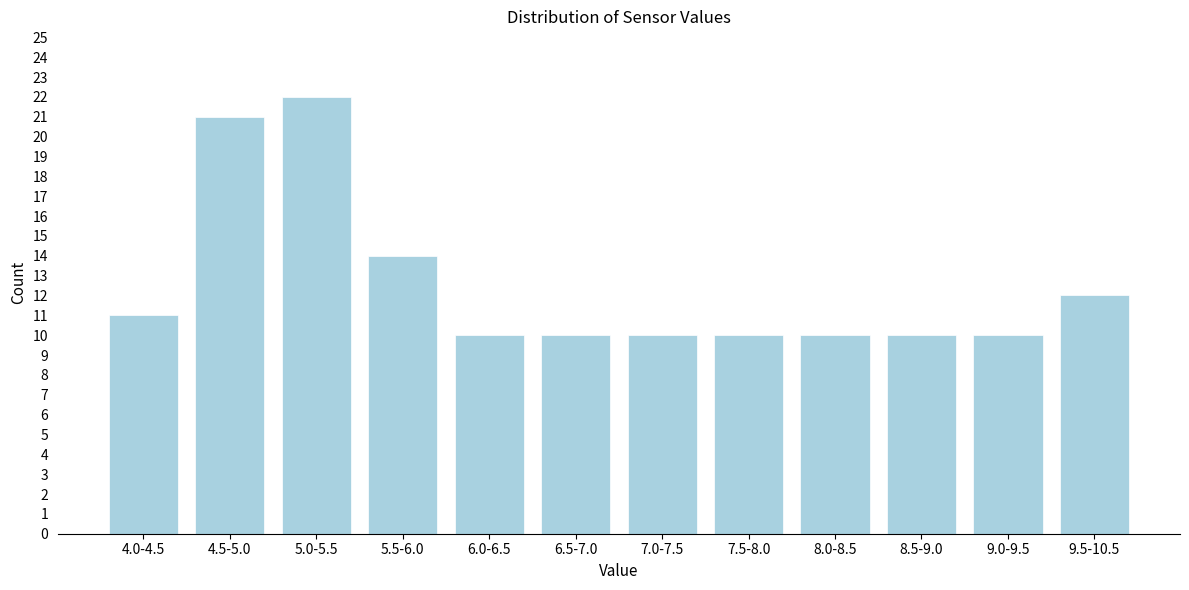

Reading left to right, what are all the values shown in this chart?

11	21	22	14	10	10	10	10	10	10	10	12